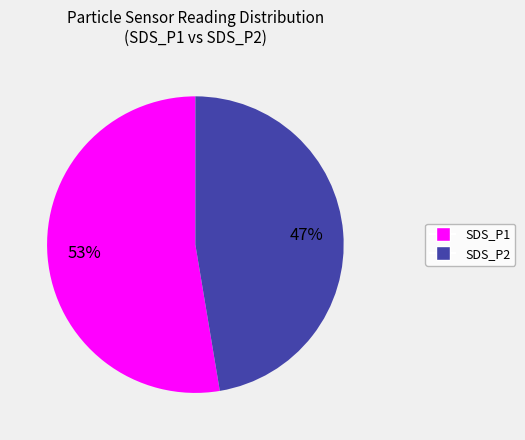

To the nearest percent, what is the average slice percentage?

50%